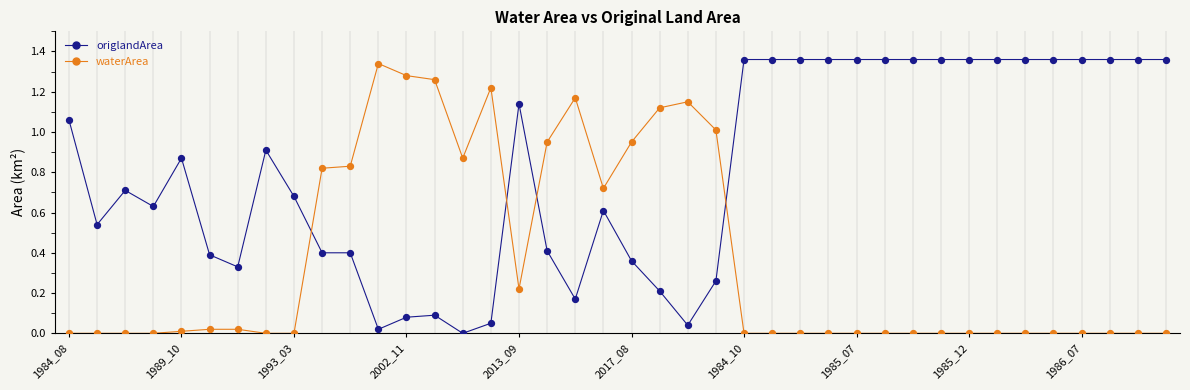

Rank the series by their average value, from highest to lowest.

origlandArea, waterArea